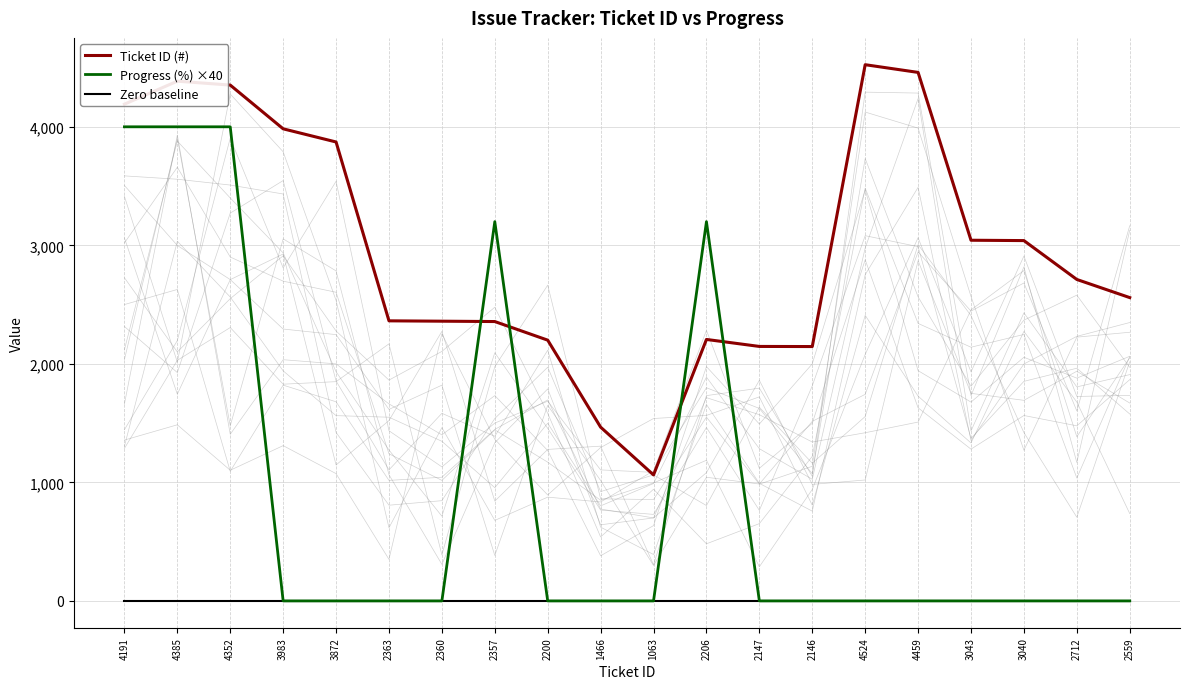

True or false: Ticket ID (#) and Zero baseline intersect in this chart.

False